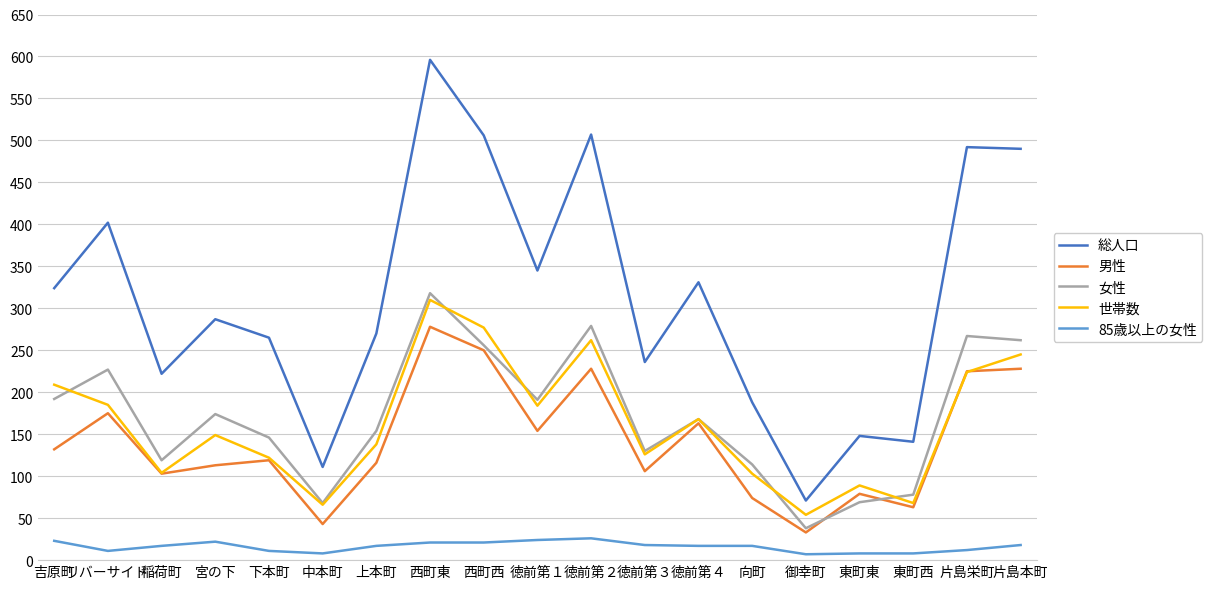

What is the lowest value of the 世帯数 series?

54